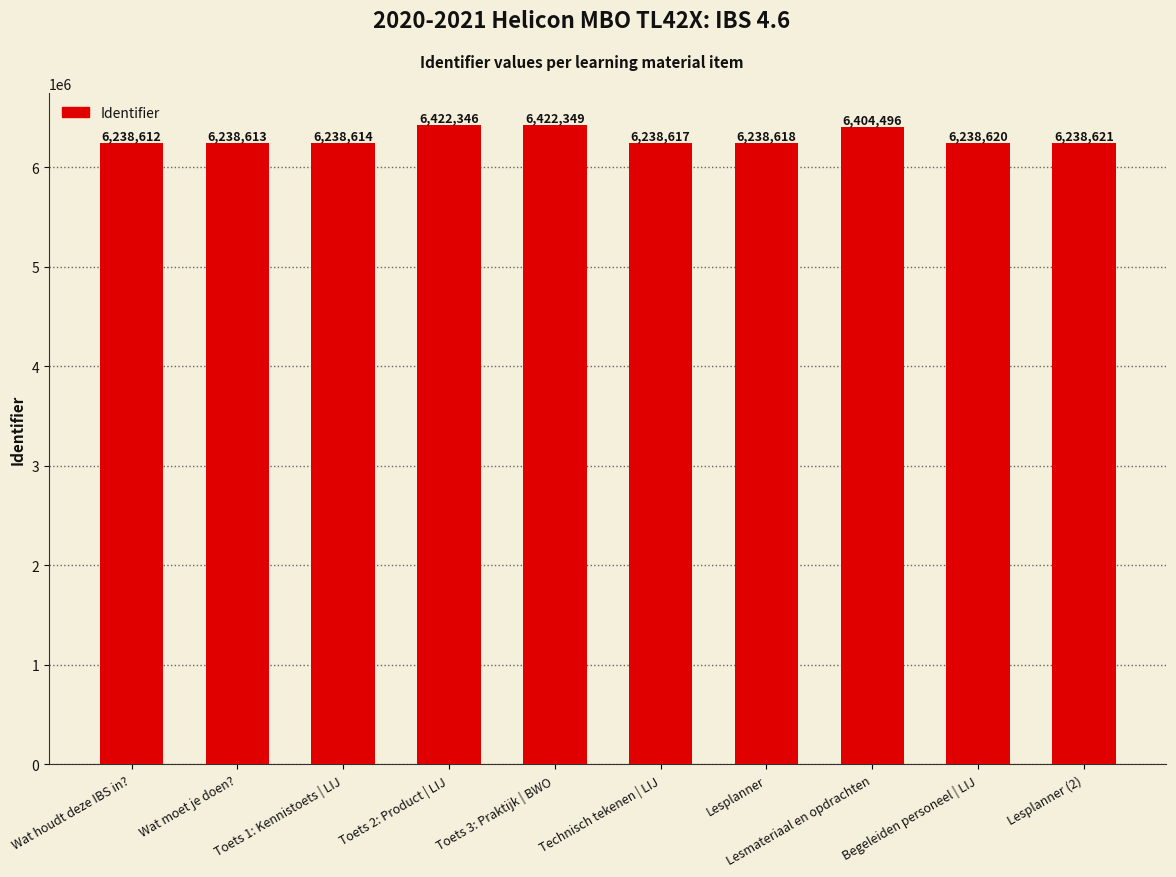

The chart shows a value of 10083393 at Toets 1: Kennistoets | LIJ. True or false?

False